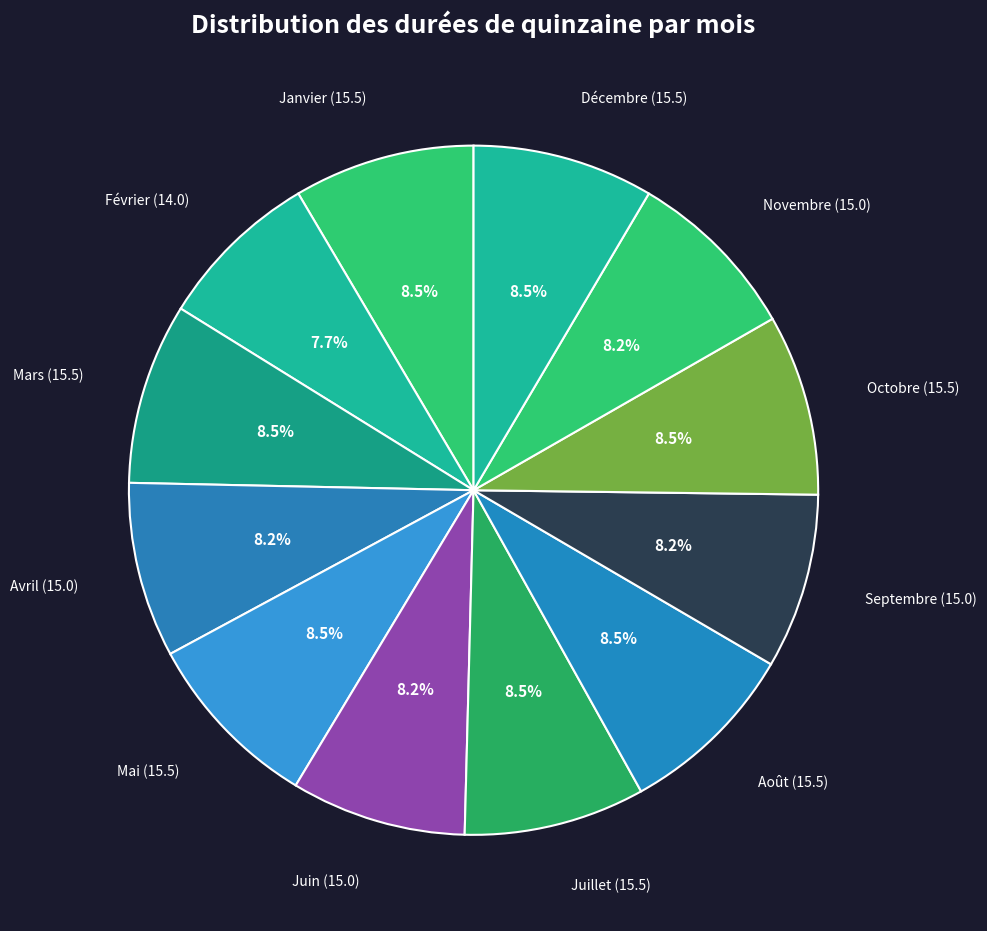

What portion of the pie excludes Octobre (15.5)?

91.5%